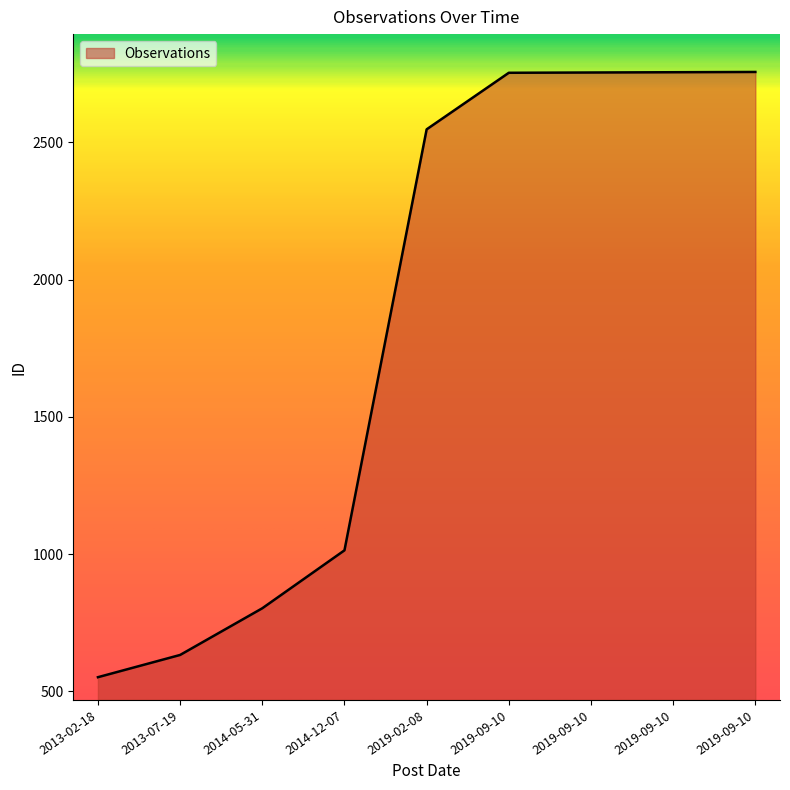

What is the greatest value displayed?

2756